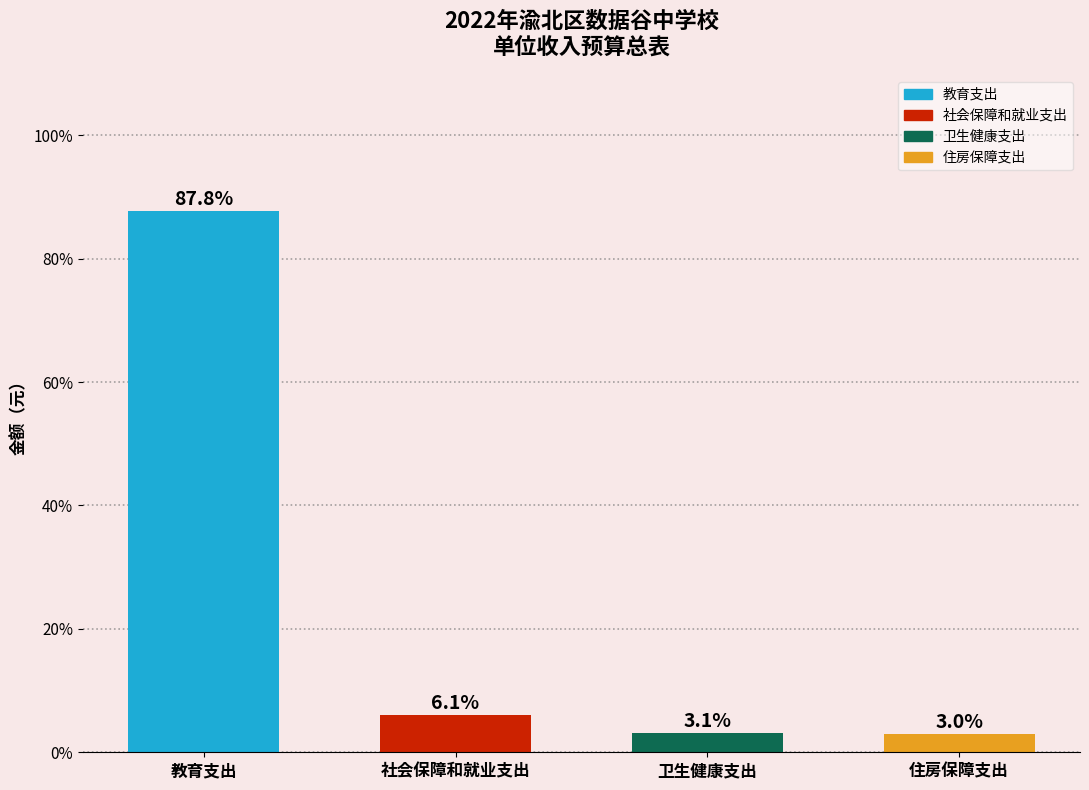

What is the difference between the values at 教育支出 and 卫生健康支出?

84.6